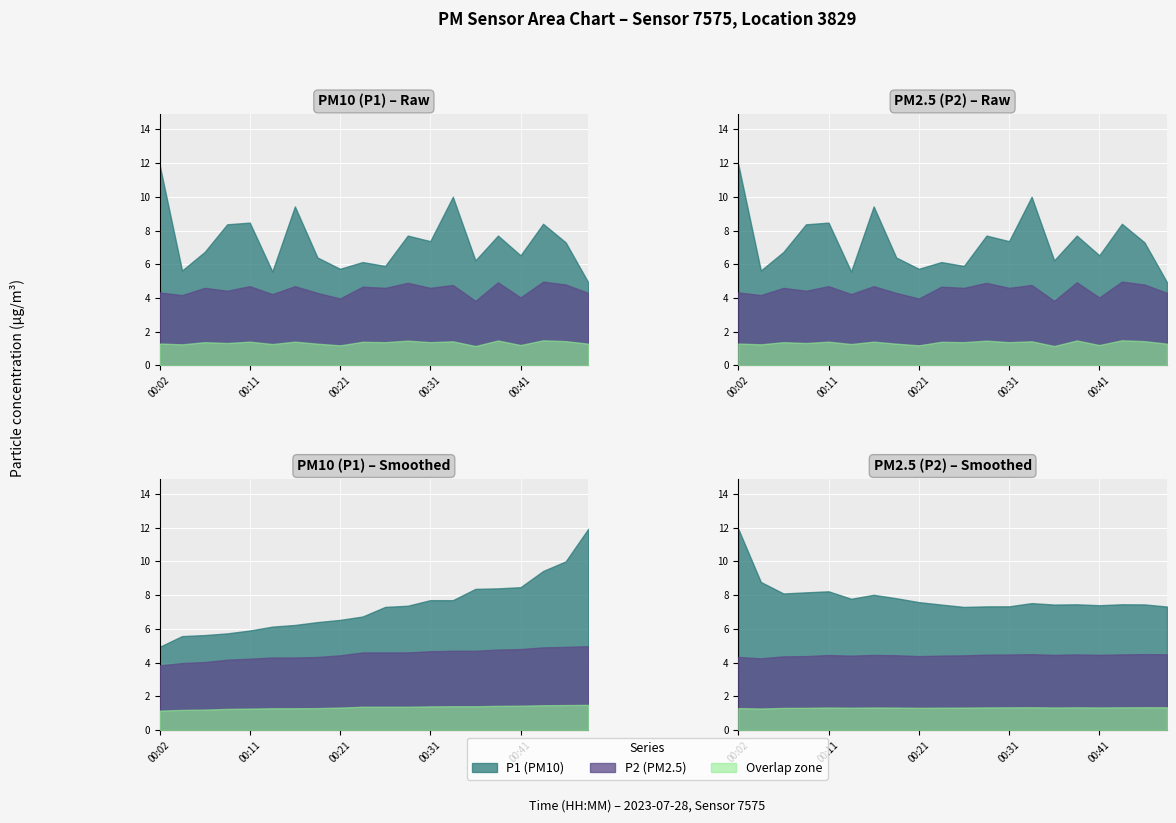

What is the value of the P2 point at the 8th from the left?

4.2